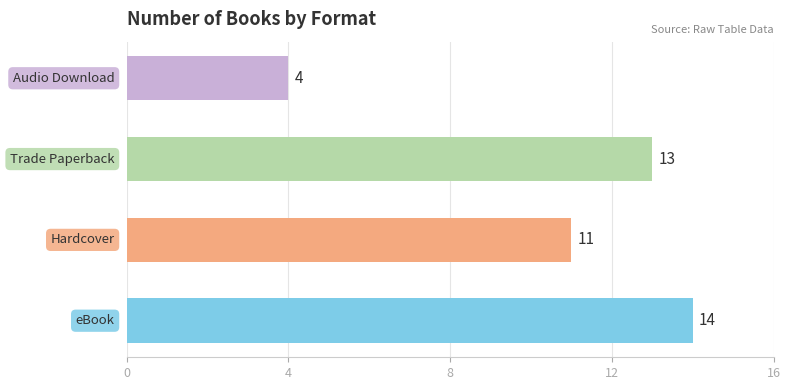

What is the value of the 2nd bar from the left?

11